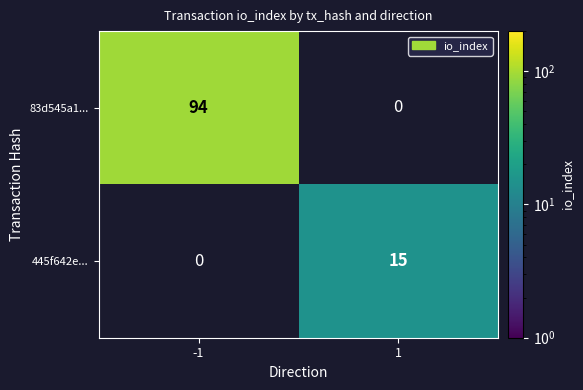

Is the value of 83d545a1... at -1 greater than the value of 445f642e... at 1?

Yes